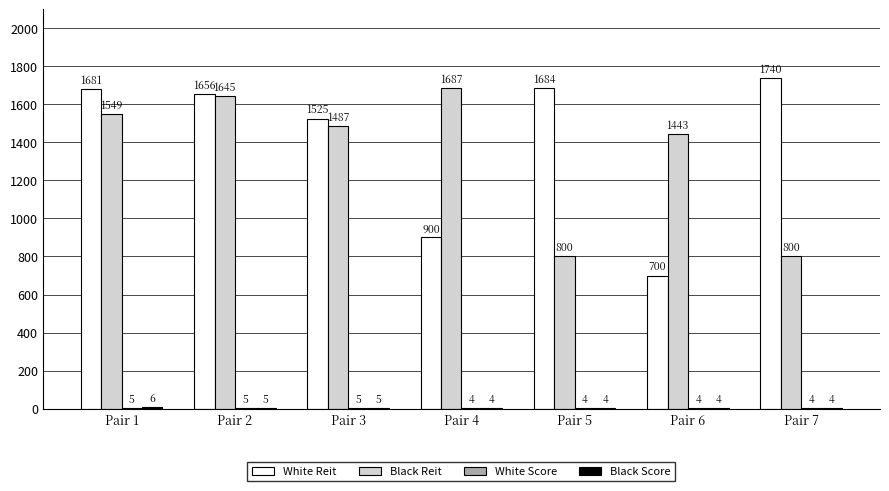

Which series changed the most between Pair 1 and Pair 6?

White Reit